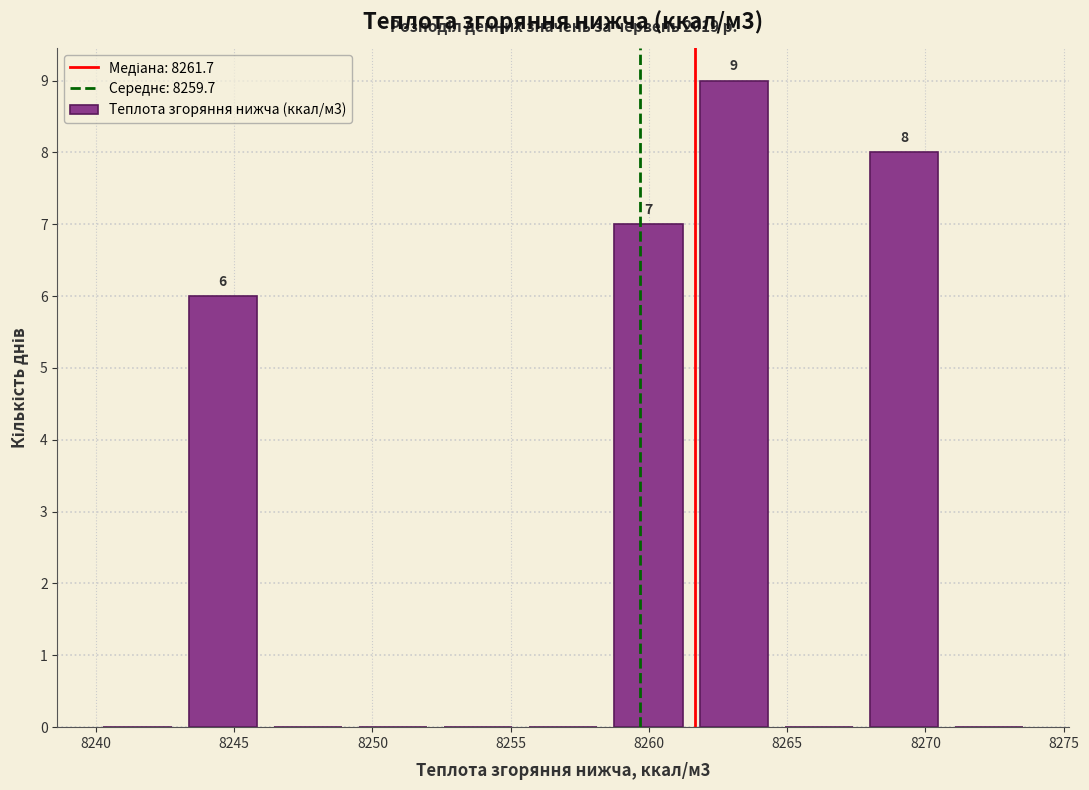

Which range on the x-axis has the tallest bar?

8261.5 to 8264.5